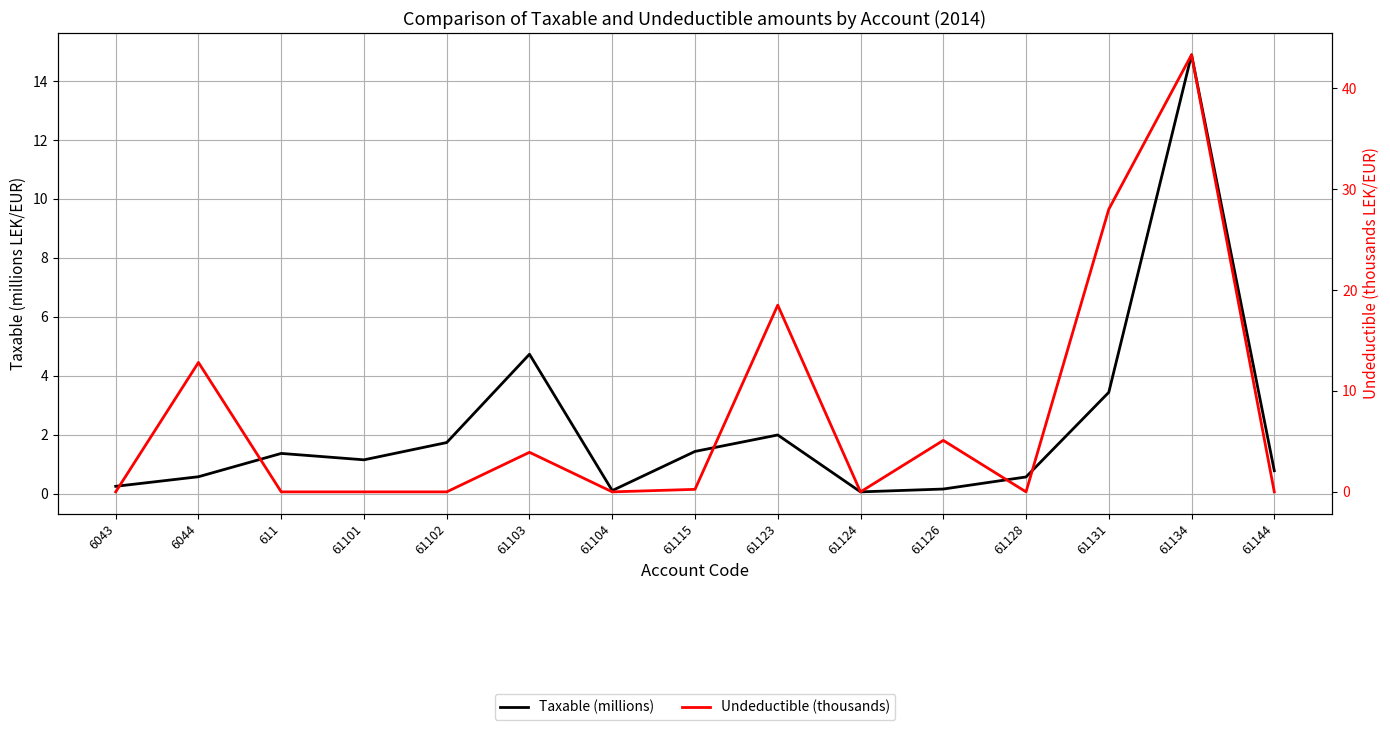

What is the sum of the Taxable (millions) values at 61134 and 61128?

15.5